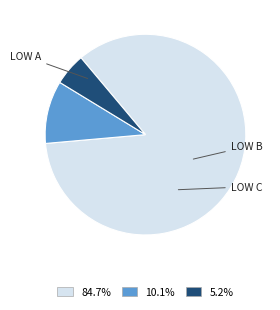

Is there any slice that represents more than half of the pie?

Yes